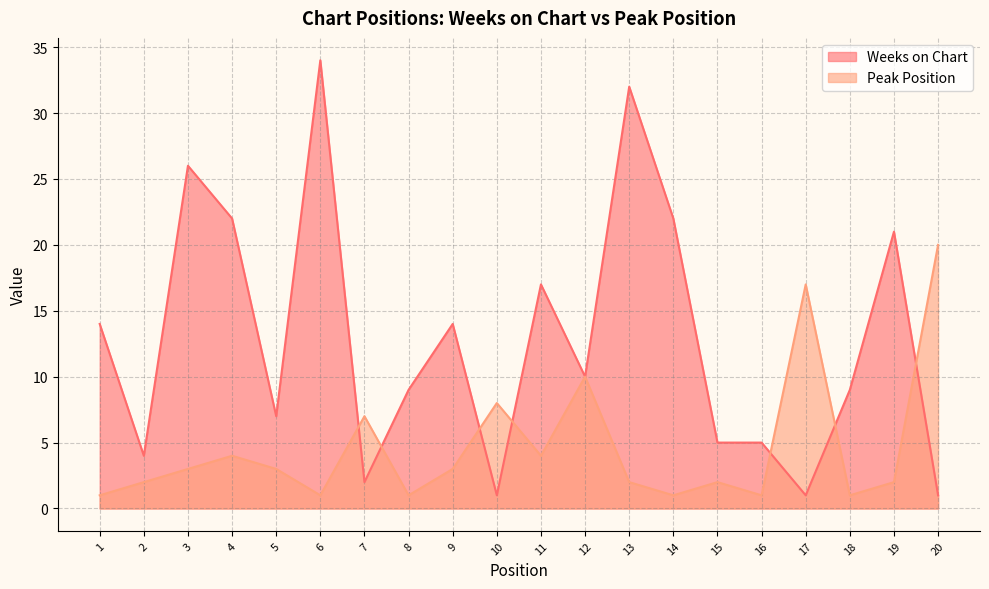

How many times do Peak Position and Weeks on Chart cross each other?

7